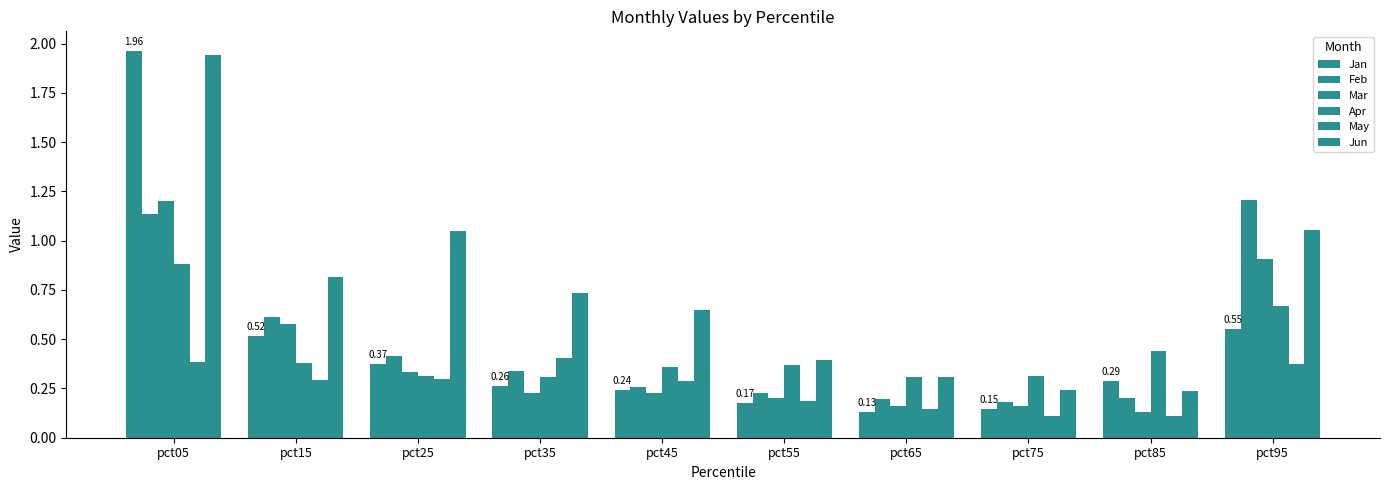

Count the number of data series in this chart.

6